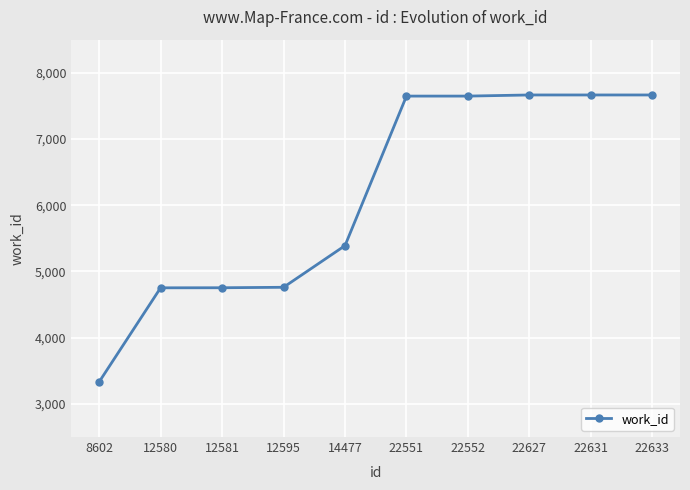

What is the difference between the maximum and minimum values?

4333